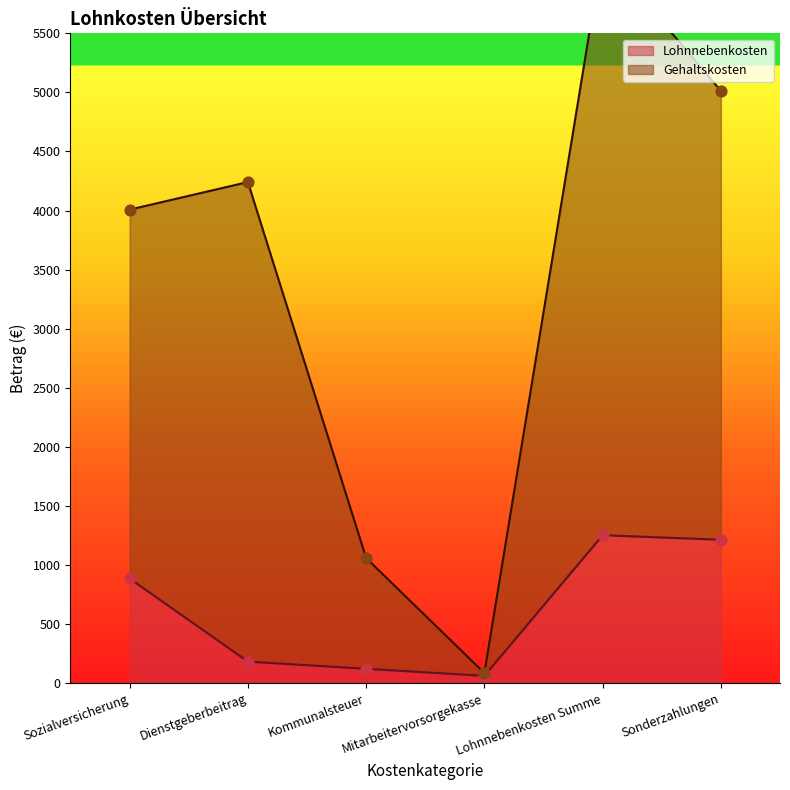

At which category is the sum across all series the highest?

Lohnnebenkosten Summe